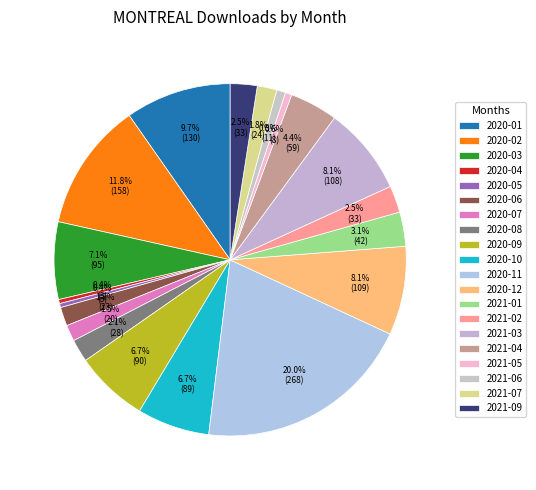

Between 2020-04 and 2020-05, which is larger?

2020-04